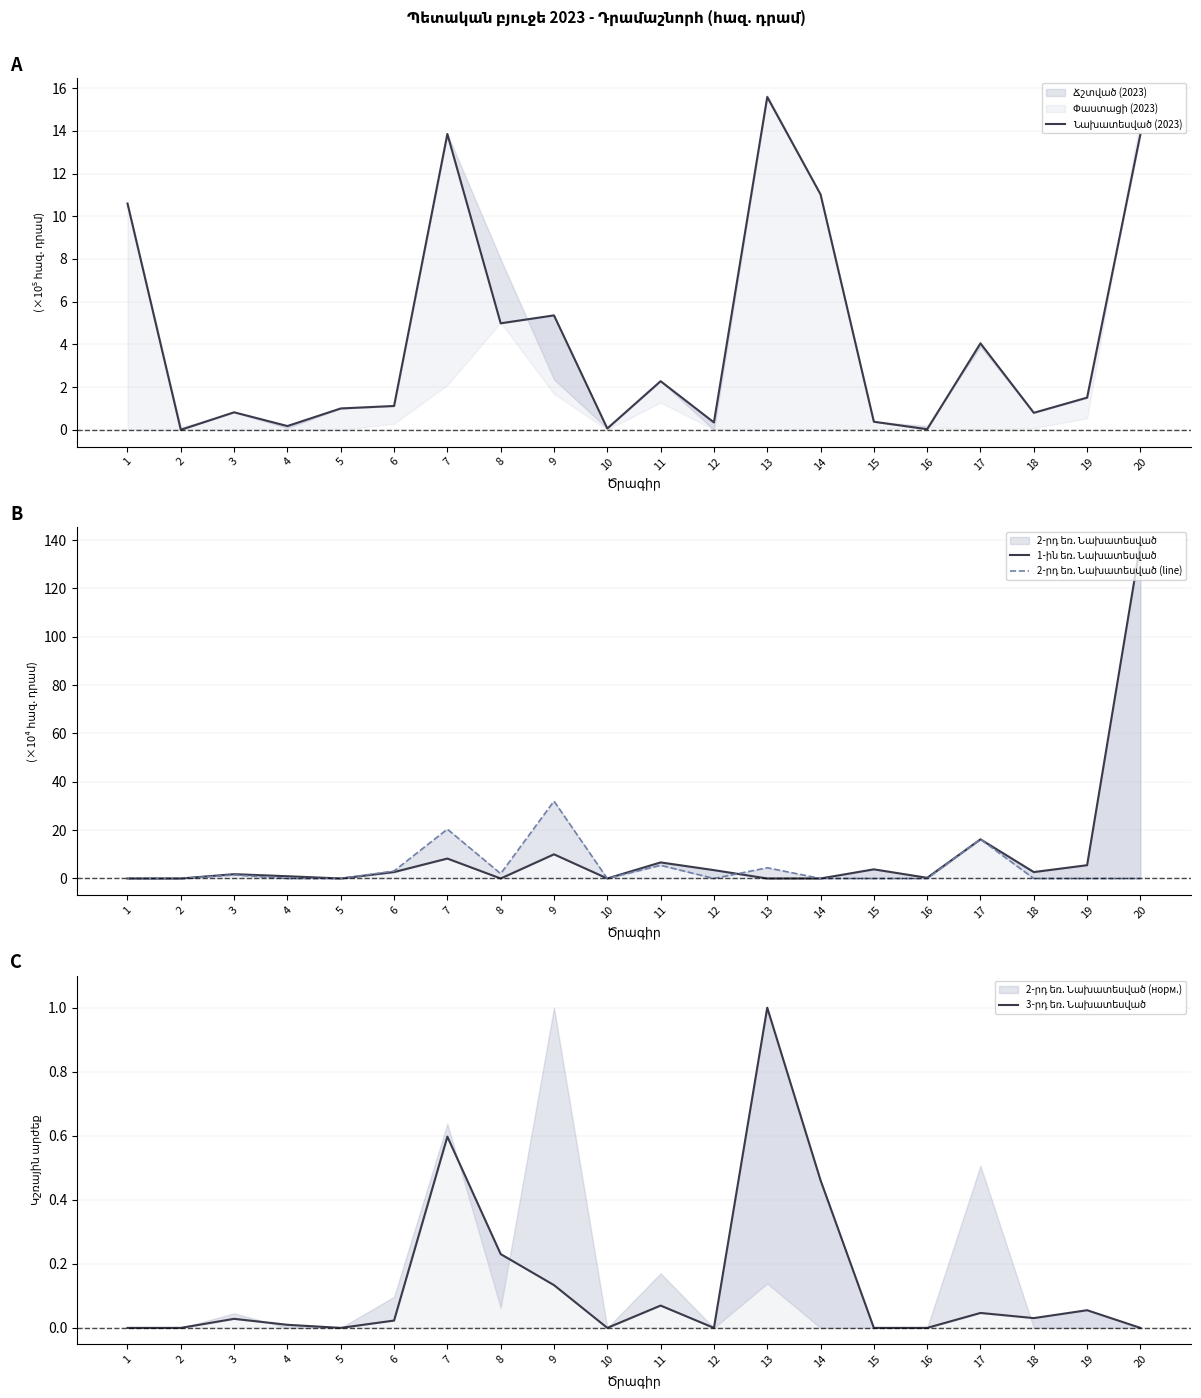

Reading left to right, extract all data points from this chart.

Նախատեսված (2023): 10.6	0.0	0.8	0.2	1.0	1.1	13.9	5.0	5.4	0.1	2.3	0.3	15.6	11.0	0.4	0.0	4.0	0.8	1.5	13.8
1-ին եռ. Նախատեսված: 0.0	0.0	1.8	0.9	0.0	2.7	8.2	0.0	10.0	0.0	6.7	3.5	0.0	0.0	3.8	0.3	16.2	2.7	5.5	138.5
2-րդ եռ. Նախատեսված (line): 0.0	0.0	1.5	0.0	0.0	3.1	20.4	2.0	32.0	0.0	5.5	0.0	4.4	0.0	0.0	0.0	16.2	0.0	0.0	0.0
3-րդ եռ. Նախատեսված: 0.0	0.0	0.0	0.0	0.0	0.0	0.6	0.2	0.1	0.0	0.1	0.0	1.0	0.5	0.0	0.0	0.0	0.0	0.1	0.0